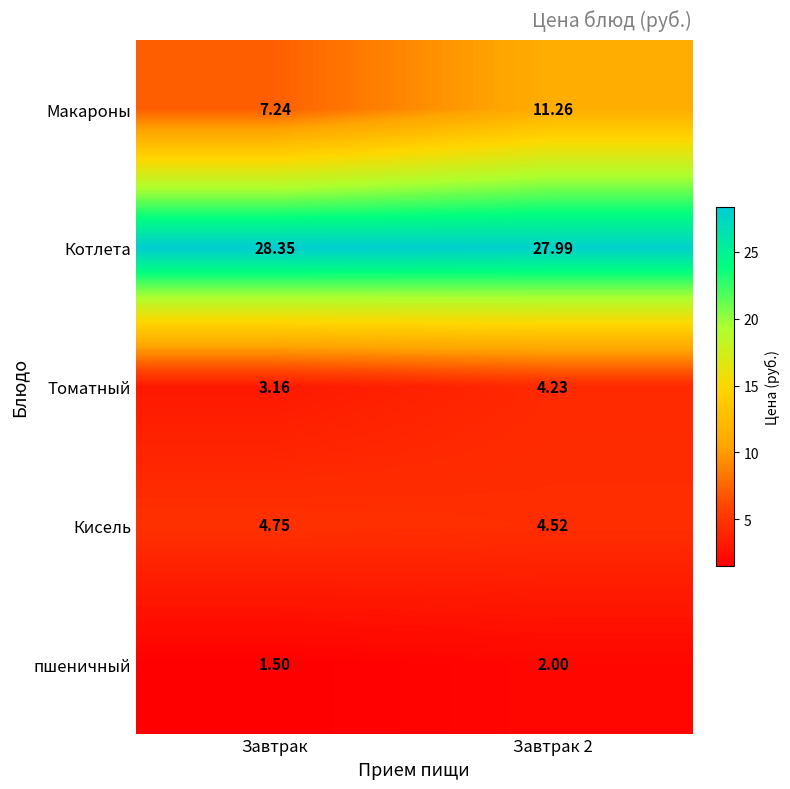

Where is Томатный nearest to the value 3?

Завтрак